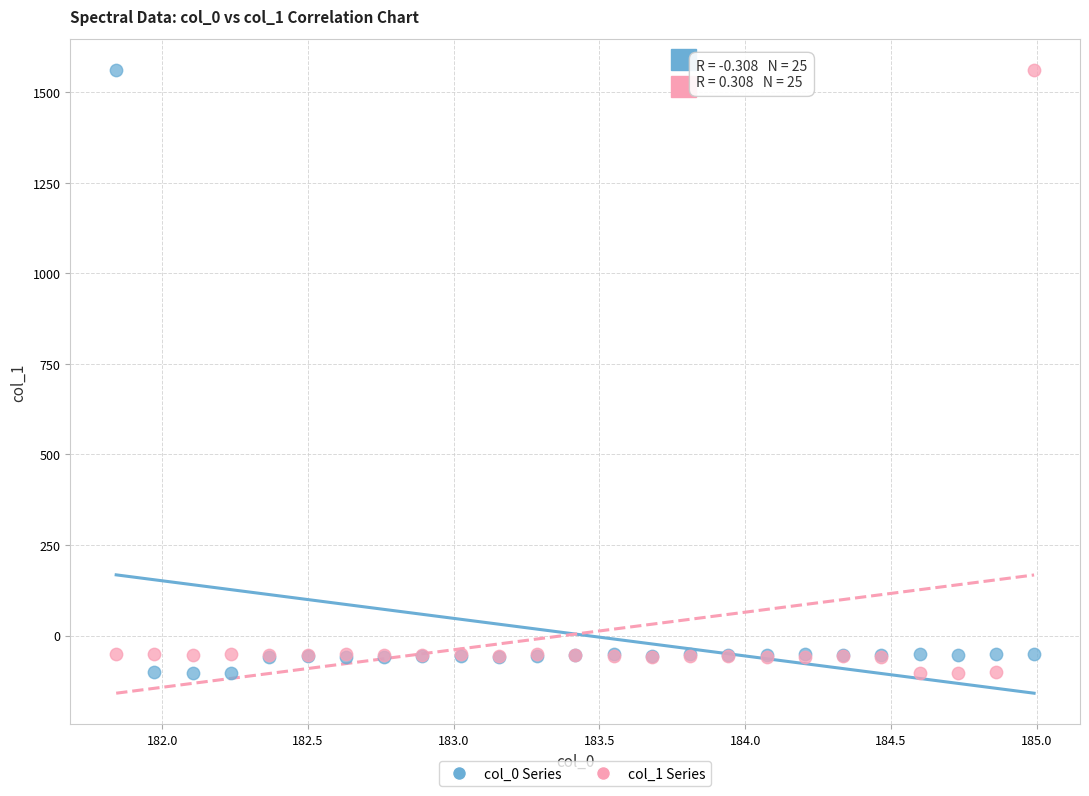

What is the X range (max minus min) for the scatter plot?

3.1